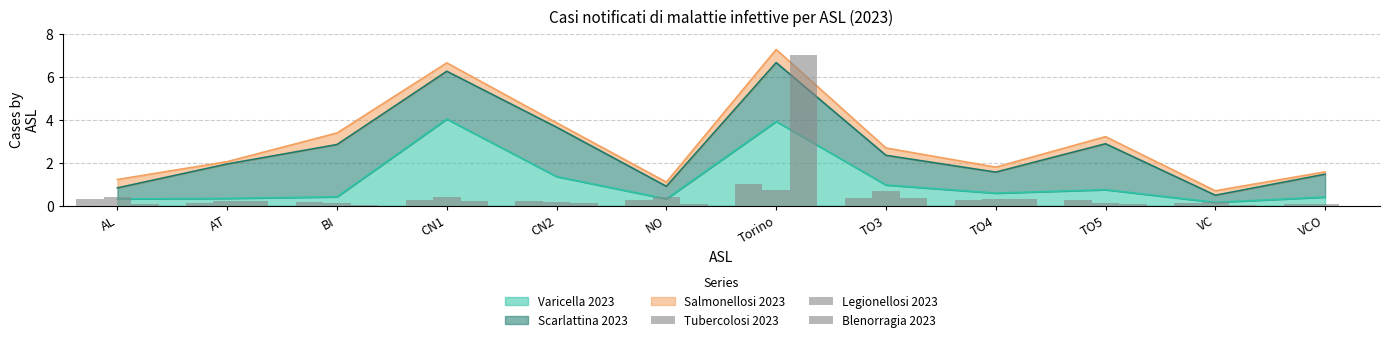

What is the maximum value shown in the chart?

7.0